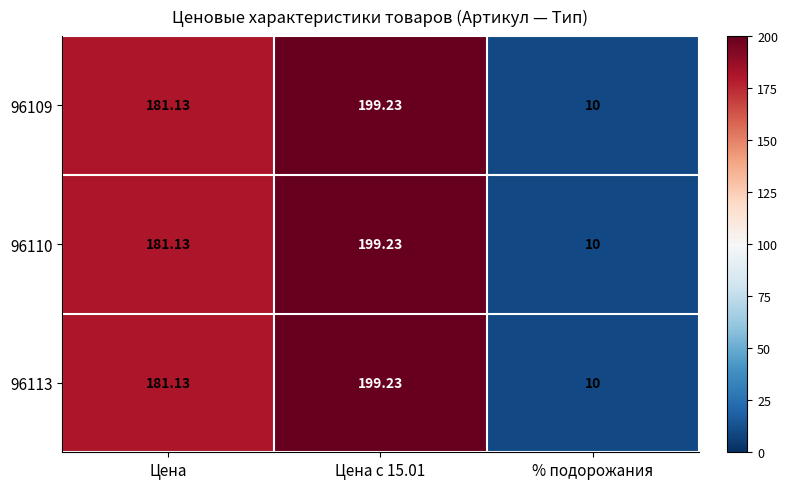

At which label is 96109 closest to 104?

Цена